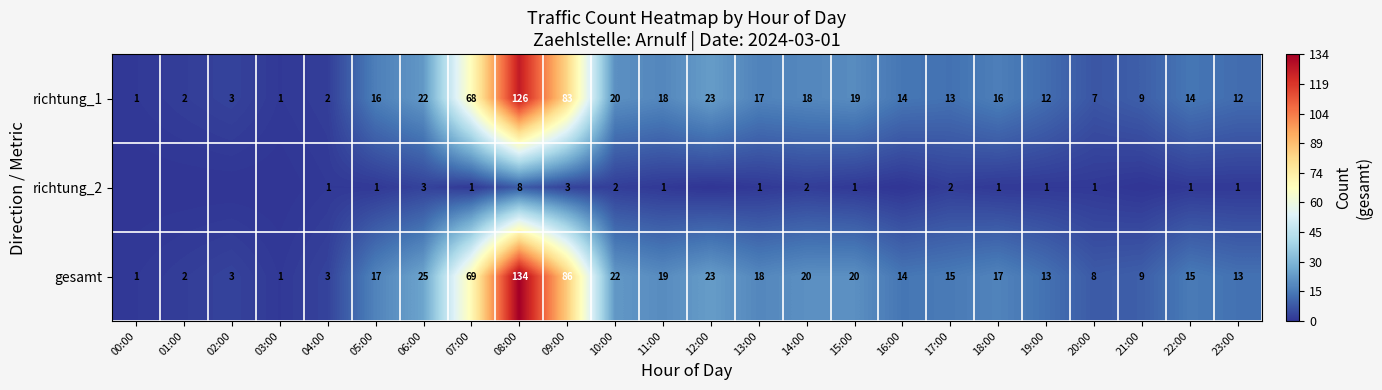

What is the spread (max minus min) of values at 14:00?

18